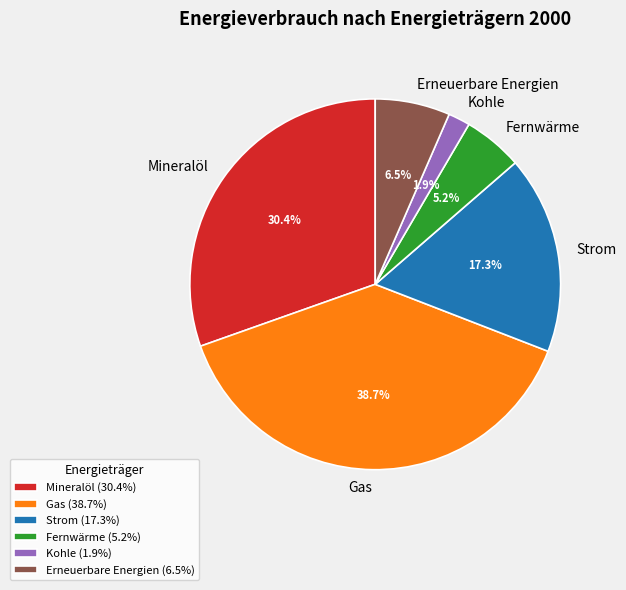

What percentage is the Gas slice, to the nearest percent?

39%